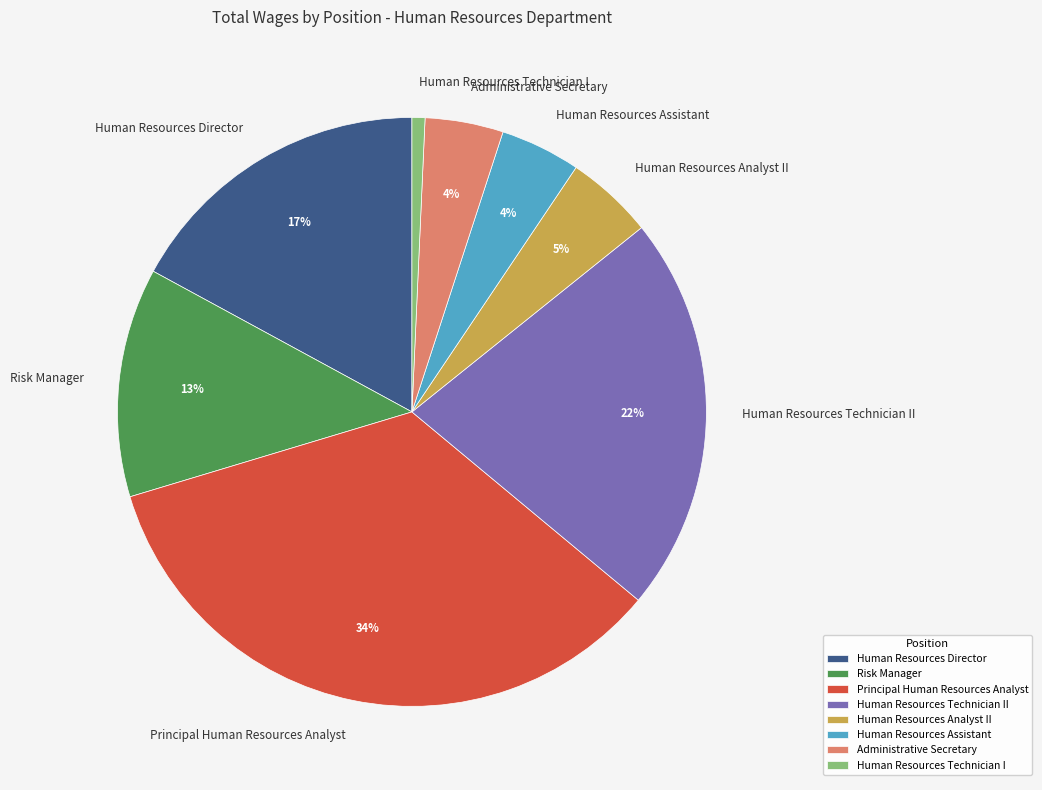

How many slices are in this pie chart?

8